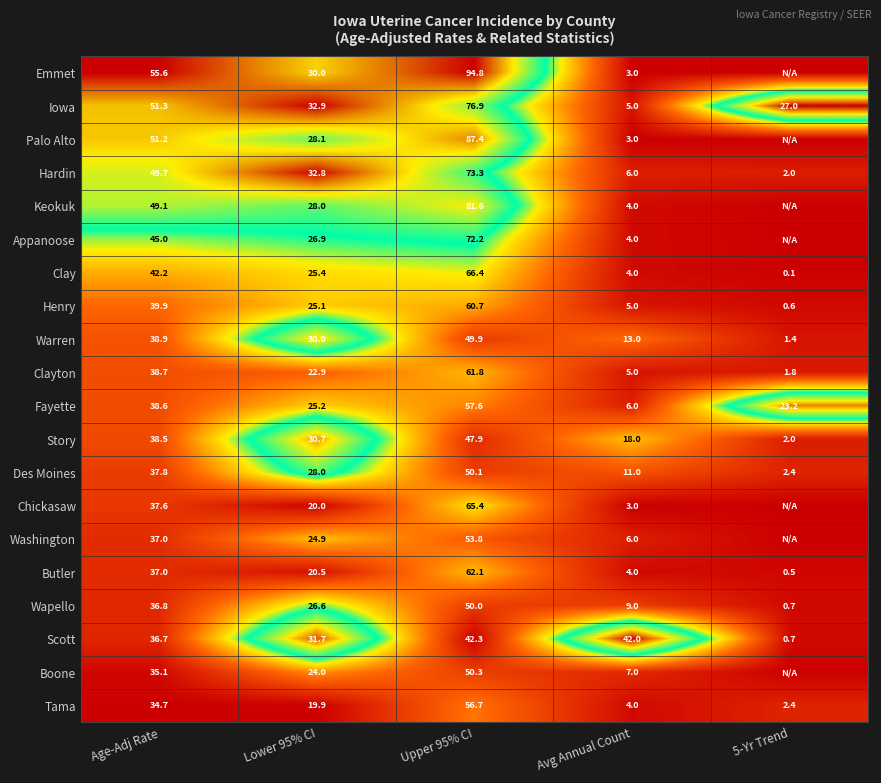

What is the total value across all series at Avg Annual Count?

162.0